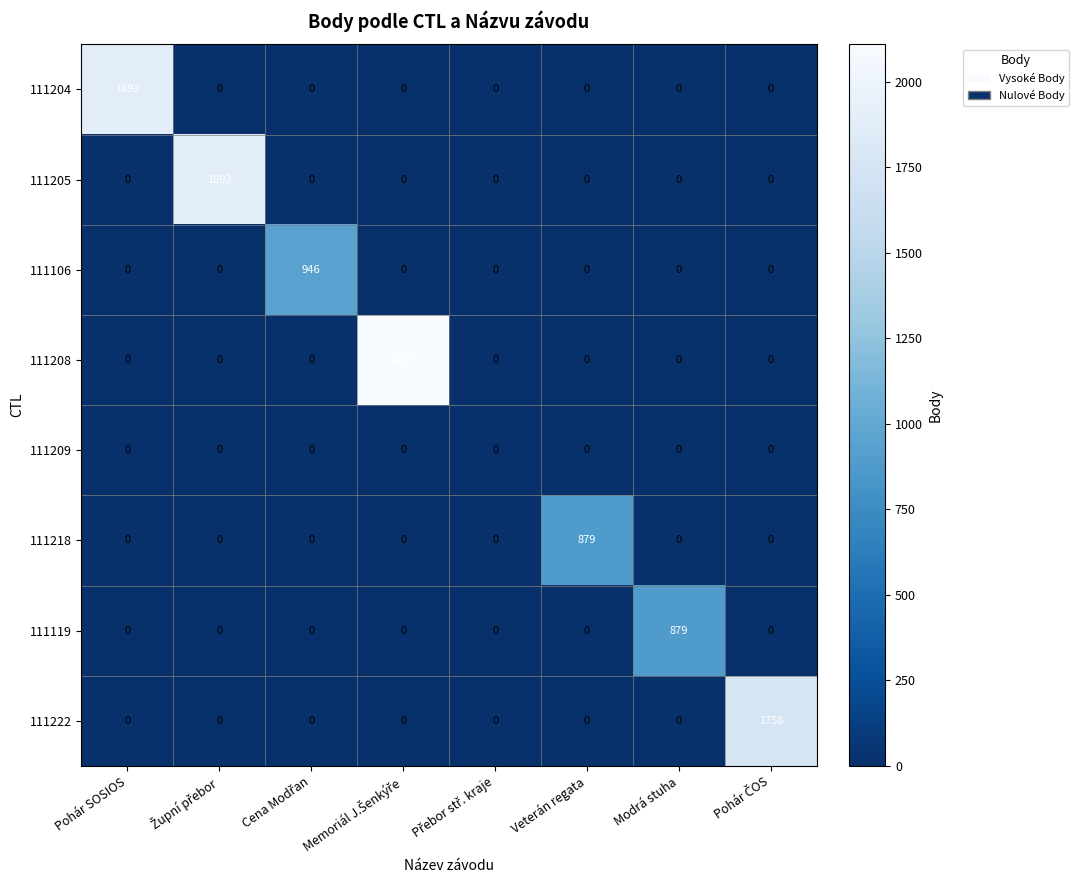

At how many categories does at least one series exceed 1173?

4